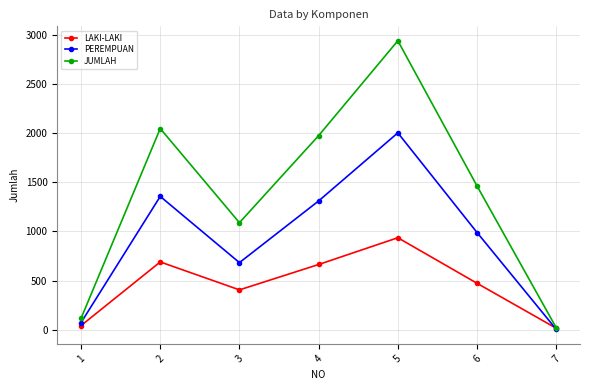

What is the value of the LAKI-LAKI point at the 2nd from the left?

690